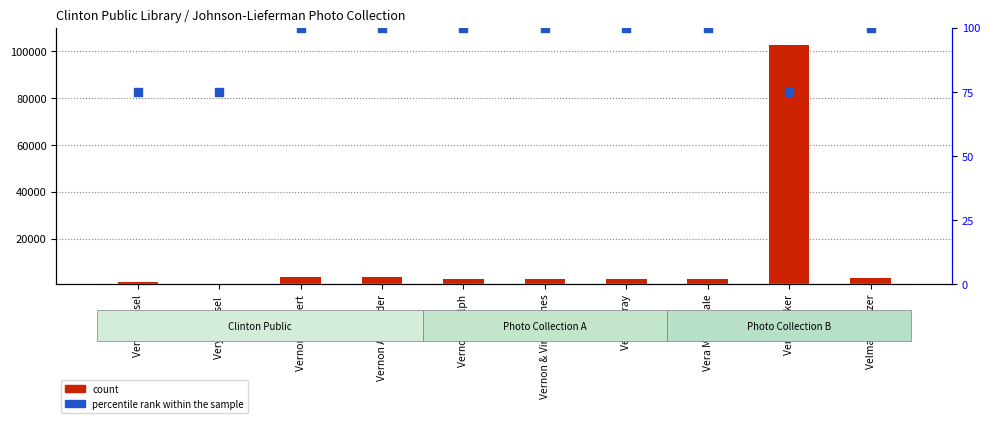

At which category is the sum across all series the highest?

Vena Walker